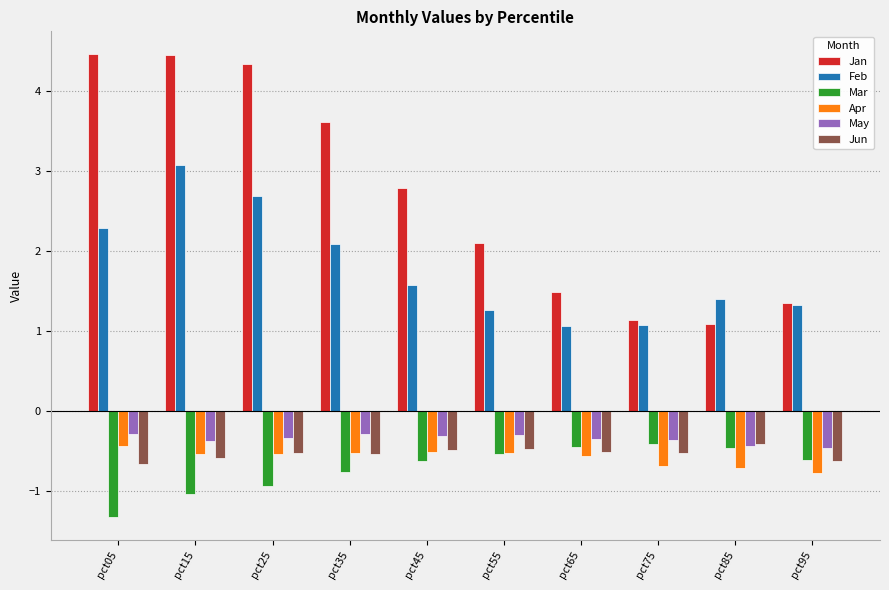

How many data points does each series have?

10